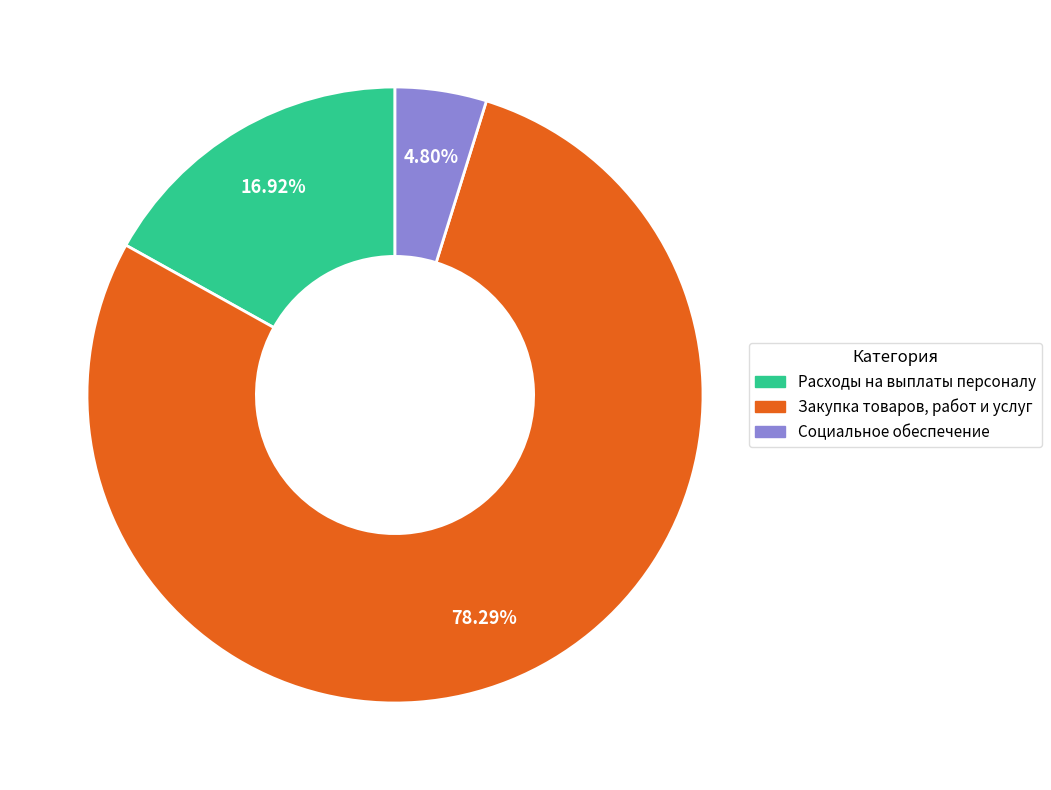

Is there any slice that represents more than half of the pie?

Yes